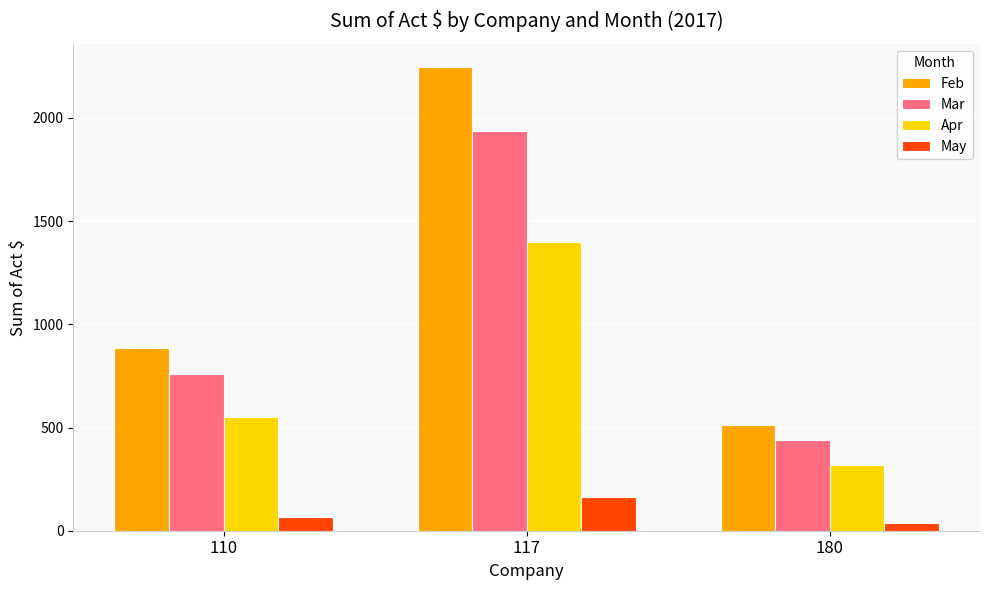

At how many categories does at least one series exceed 2038?

1